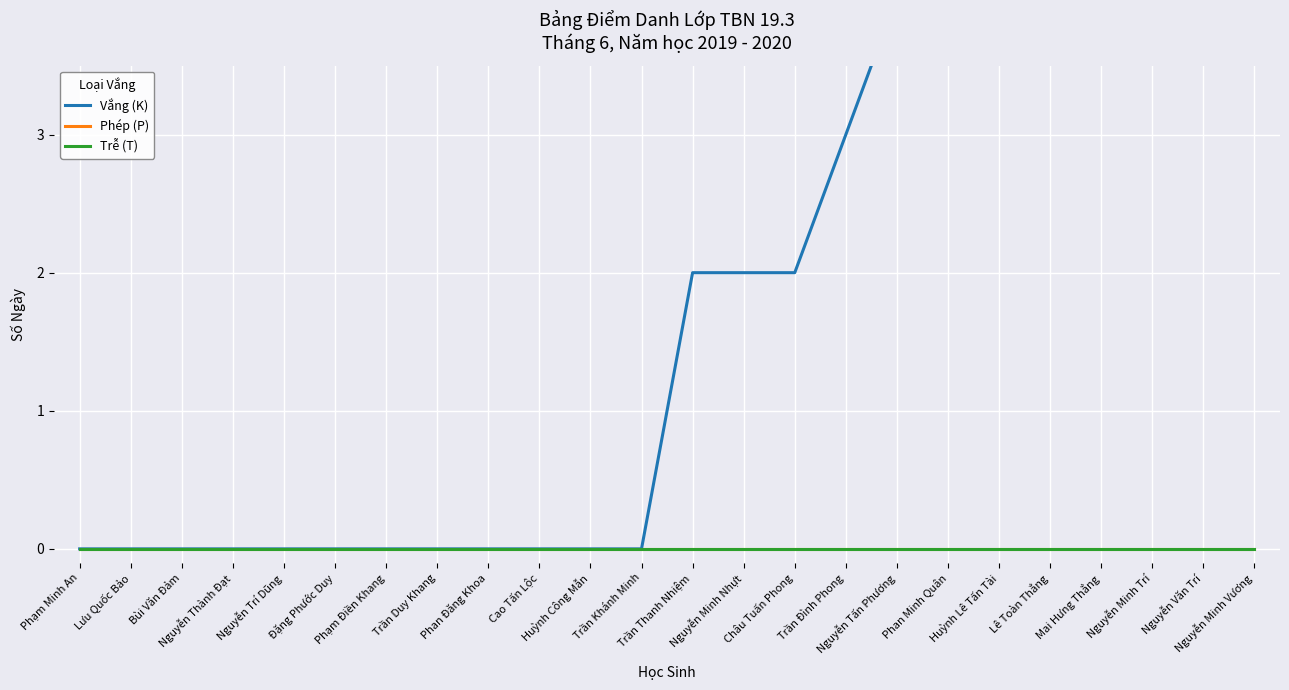

True or false: Phép (P) has more than 1 points higher than both neighbors.

False